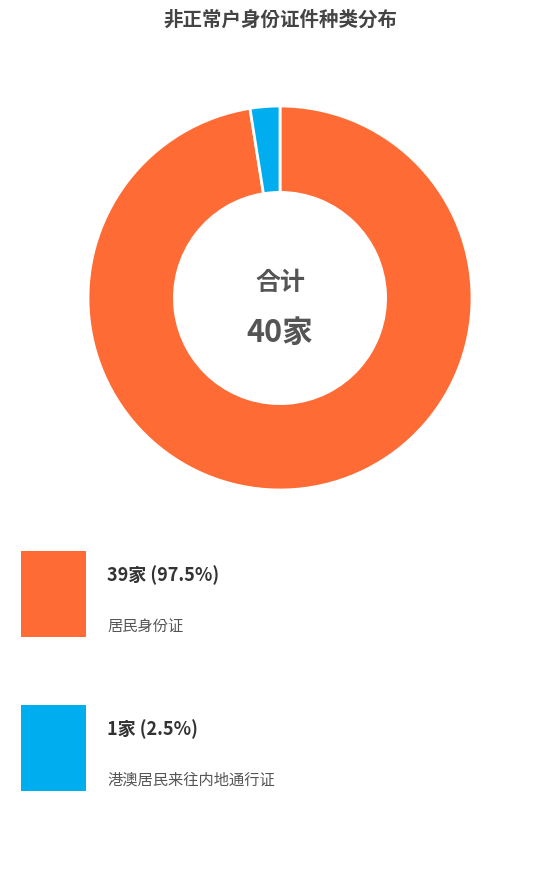

Is there any slice that represents more than half of the pie?

Yes